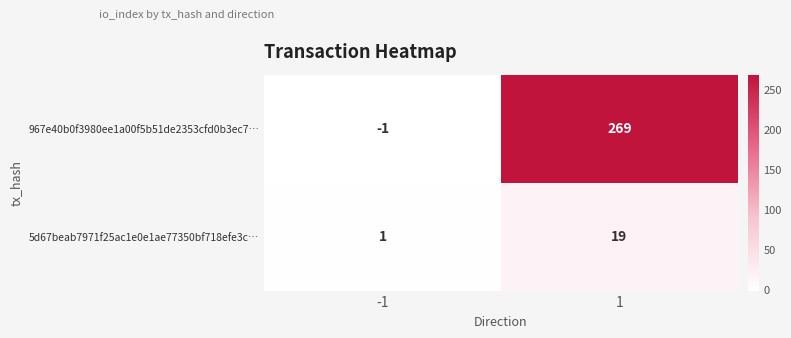

List the series in order of their peak value, lowest first.

5d67beab7971f25ac1e0e1ae77350bf718efe3c…, 967e40b0f3980ee1a00f5b51de2353cfd0b3ec7…